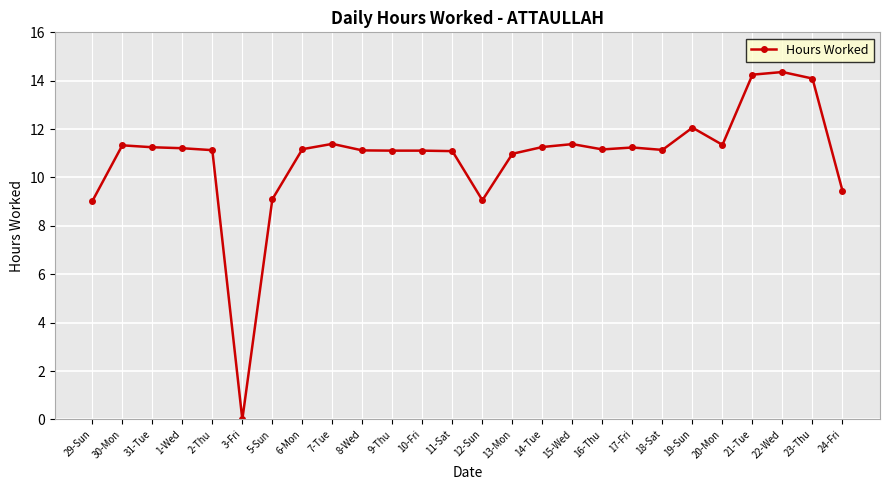

The chart shows a value of 9.1 at 5-Sun. True or false?

True